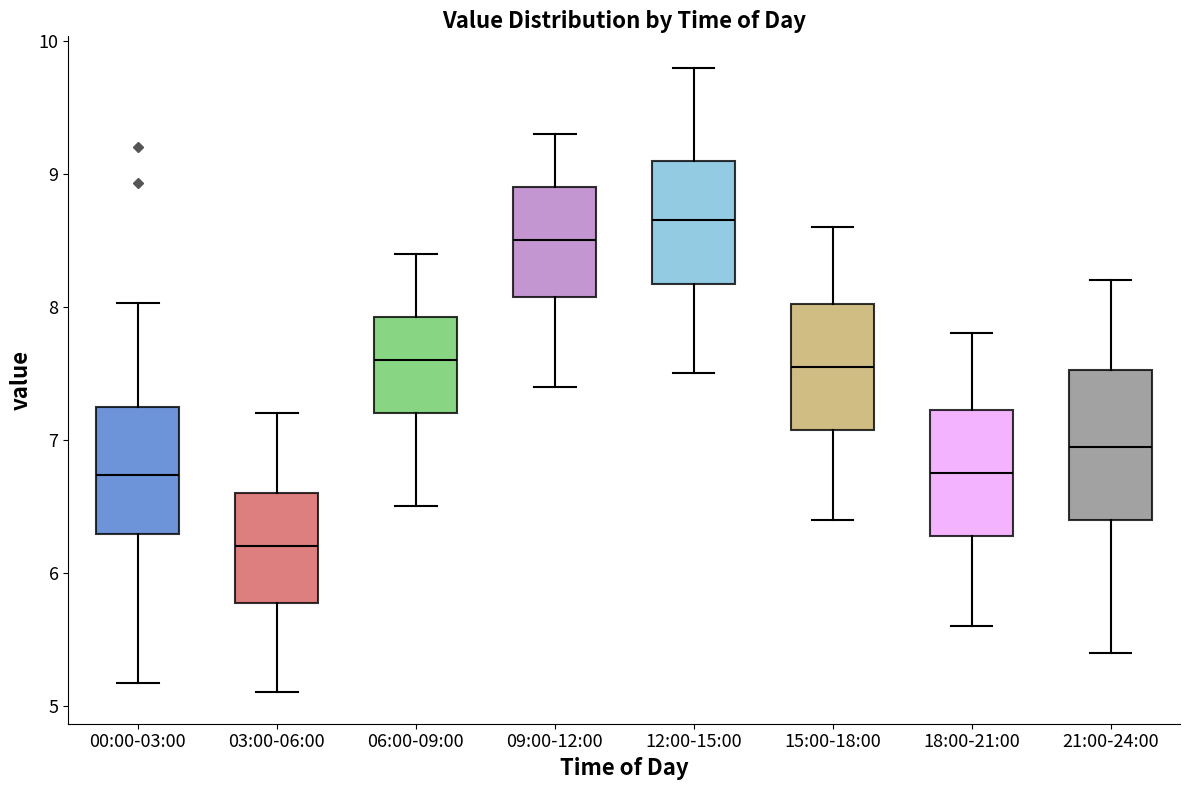

Reading left to right, read every box against the y-axis: the position of its median line, the range the box covers, and the ends of its whiskers. The values are not printed on the chart, so give them approximately, as read against the axis.

00:00-03:00: median 6.7, box 6.3 to 7.2, whiskers 5.2 to 8.0
03:00-06:00: median 6.2, box 5.8 to 6.6, whiskers 5.1 to 7.2
06:00-09:00: median 7.6, box 7.2 to 7.9, whiskers 6.5 to 8.4
09:00-12:00: median 8.5, box 8.1 to 8.9, whiskers 7.4 to 9.3
12:00-15:00: median 8.7, box 8.2 to 9.1, whiskers 7.5 to 9.8
15:00-18:00: median 7.6, box 7.1 to 8.0, whiskers 6.4 to 8.6
18:00-21:00: median 6.8, box 6.3 to 7.2, whiskers 5.6 to 7.8
21:00-24:00: median 7.0, box 6.4 to 7.5, whiskers 5.4 to 8.2